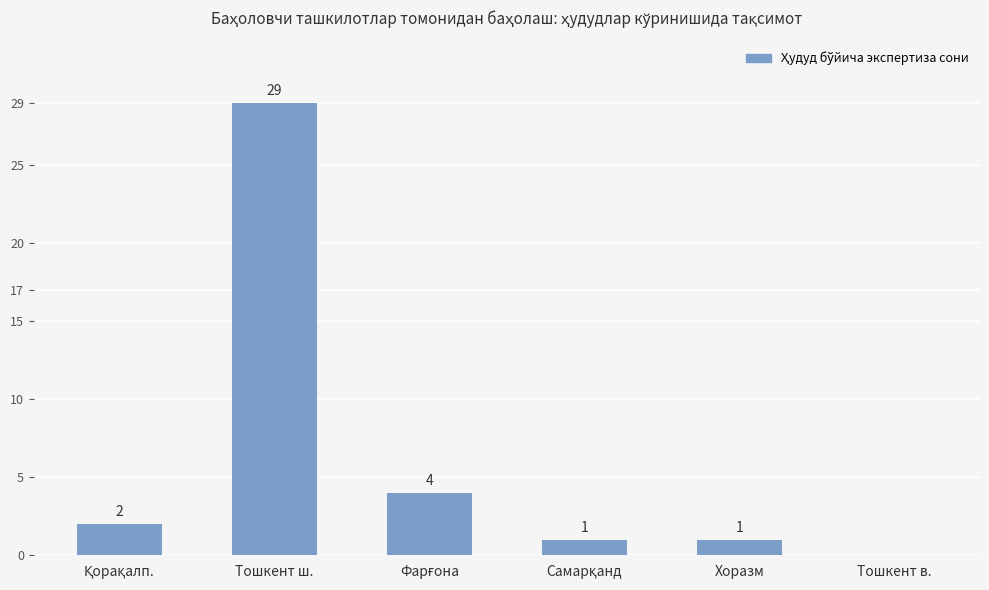

What is the sum of all values?

37